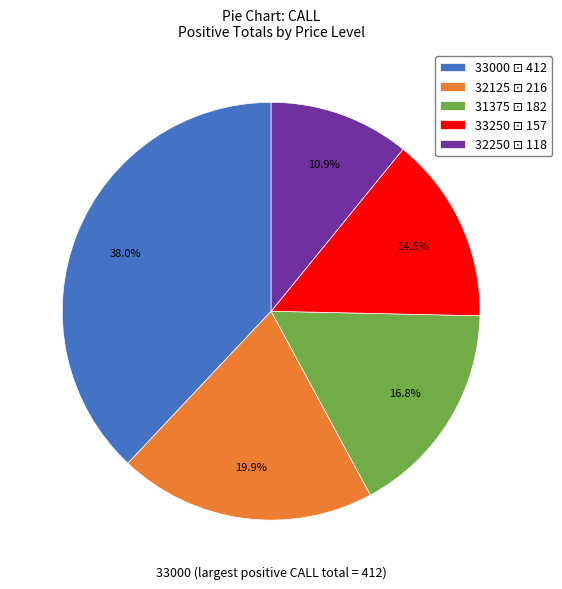

Is it true that 33000 is 24% of the pie?

False